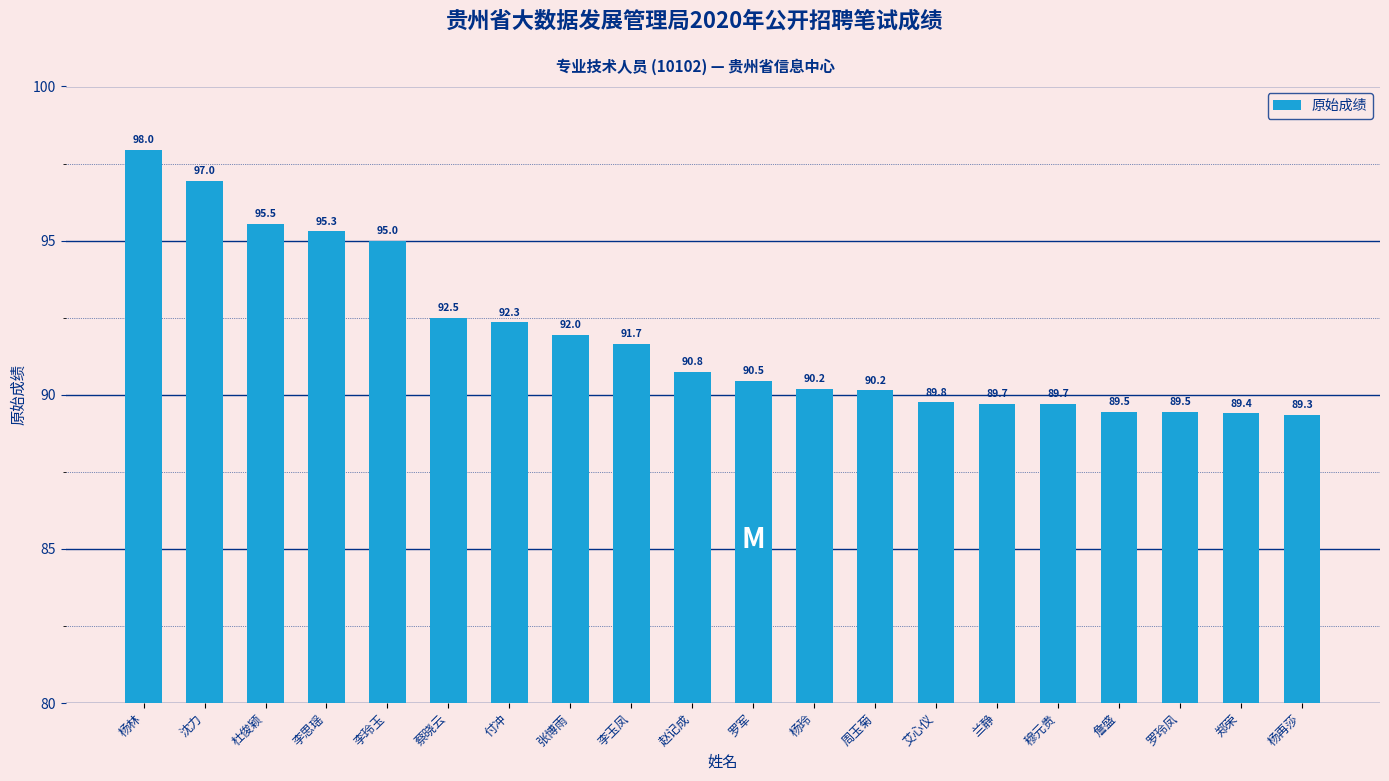

How many bars are there in total?

20